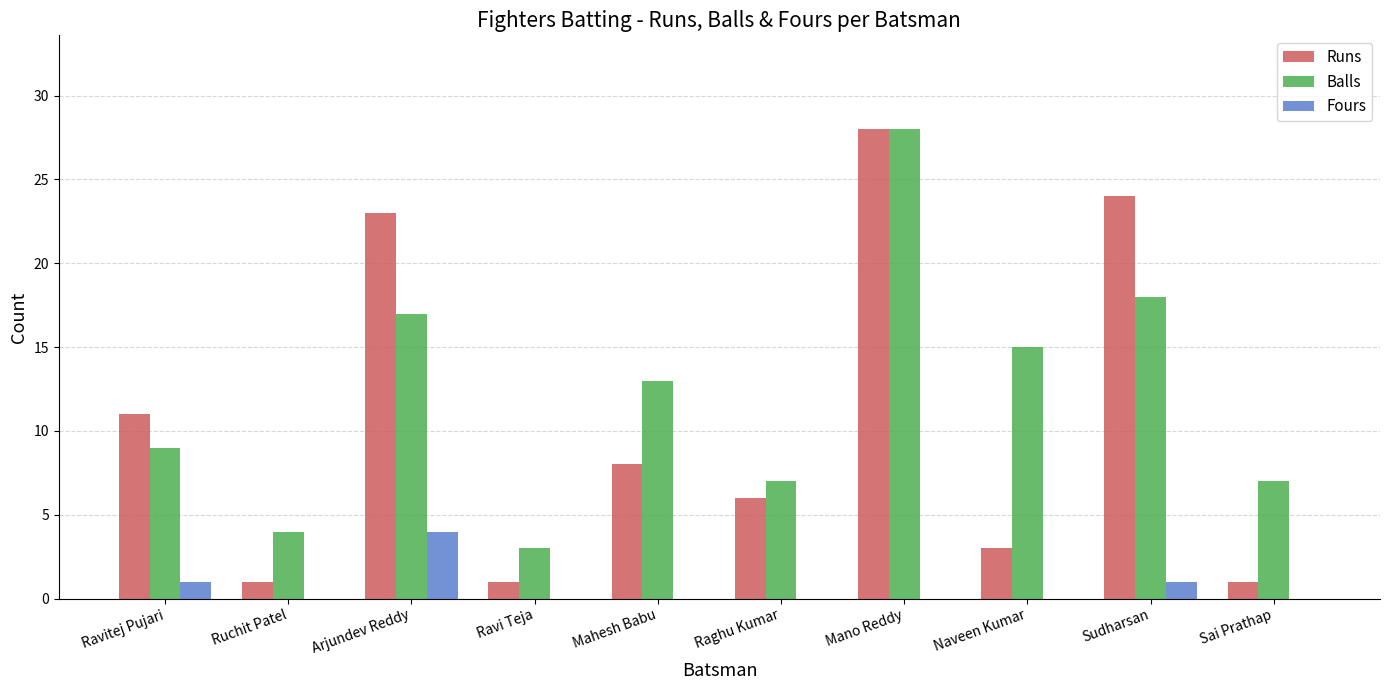

Between Ruchit Patel and Sudharsan, which series saw the biggest shift?

Runs